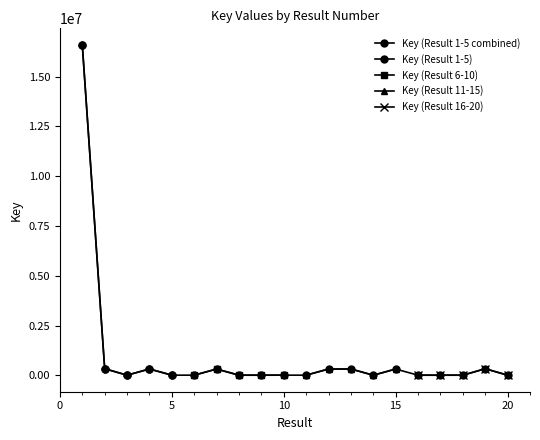

Reading left to right, what are all the values shown in this chart?

Key (Result 1-5): 16593514	332247	6529	317653	7256
Key (Result 6-10): 7513	314549	6416	5378	7651
Key (Result 11-15): 7680	314907	316366	5343	315238
Key (Result 16-20): 5337	5744	5676	330372	6002